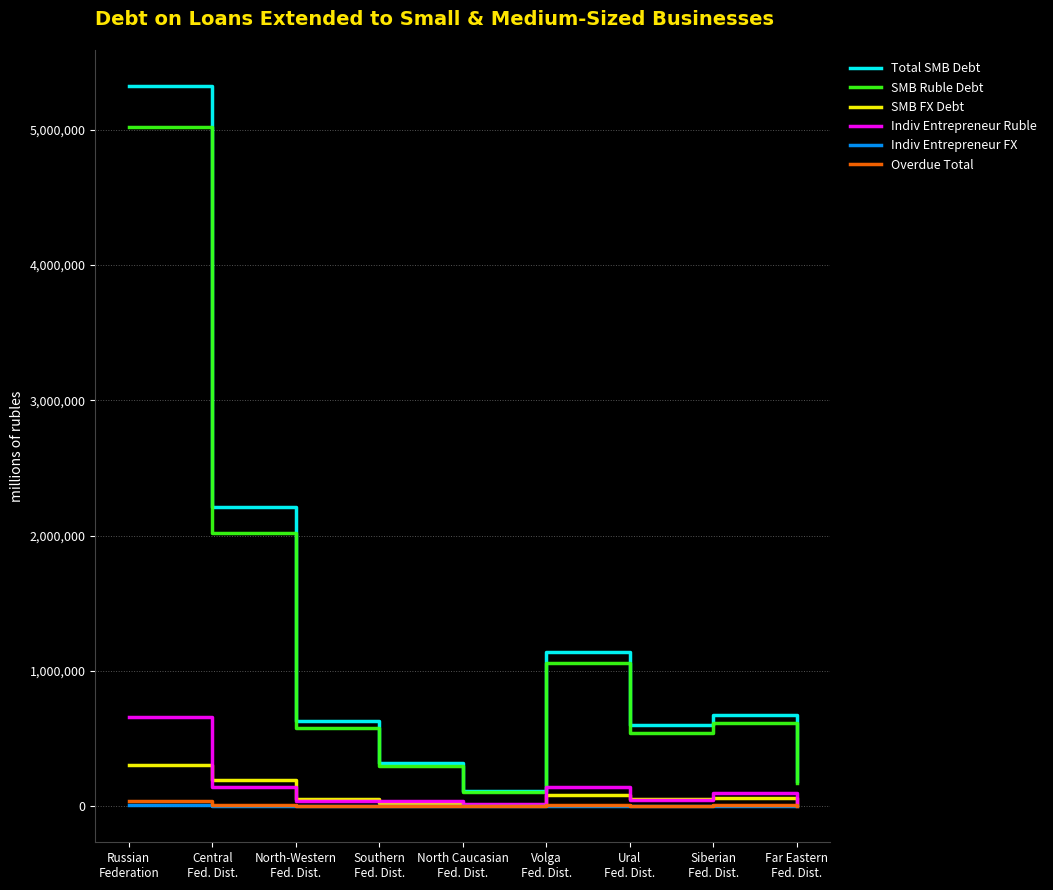

Which series has the widest spread of values?

Total SMB Debt